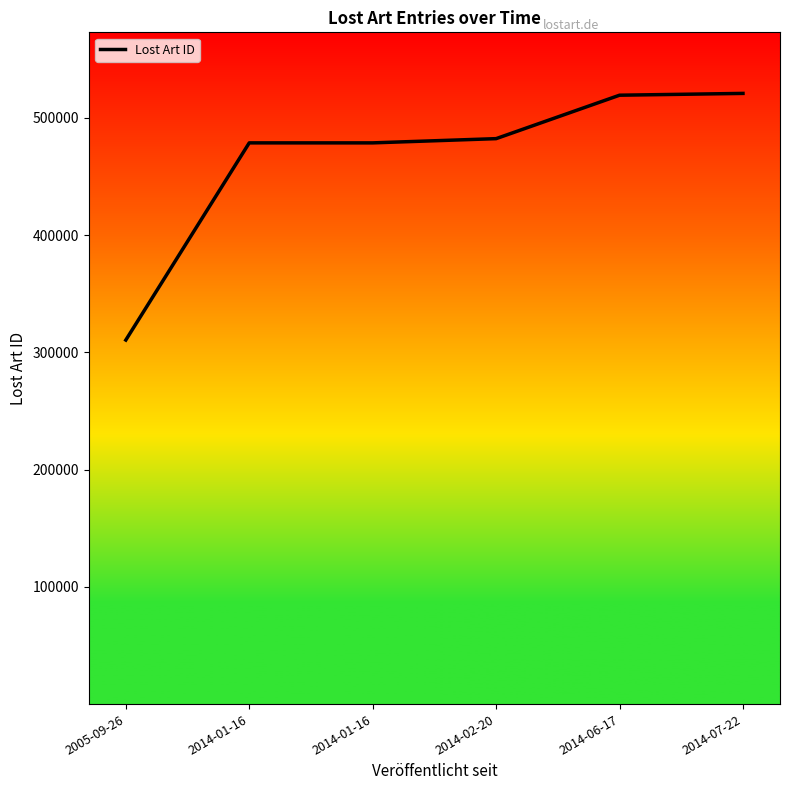

What is the change in value from 2014-01-16 to 2014-07-22?

+42184